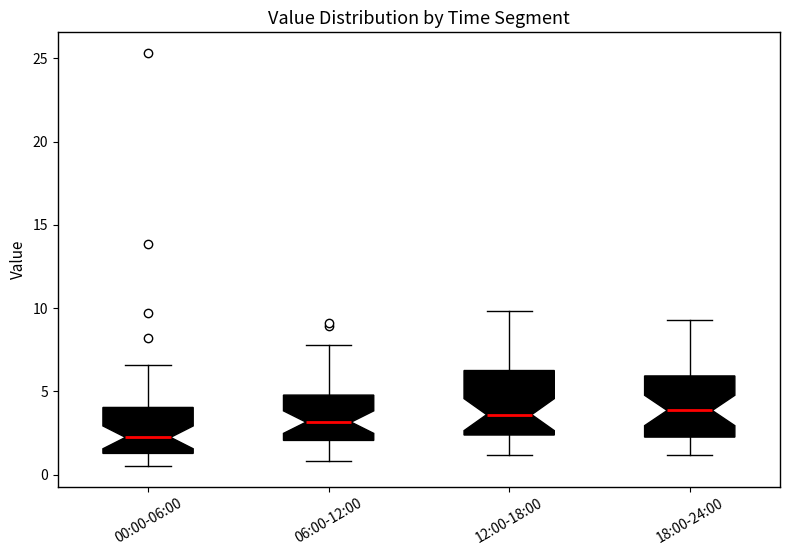

Reading left to right, read every box against the y-axis: the position of its median line, the range the box covers, and the ends of its whiskers. The values are not printed on the chart, so give them approximately, as read against the axis.

00:00-06:00: median 2.0, box 1.5 to 4.0, whiskers 0.5 to 6.5
06:00-12:00: median 3.0, box 2.0 to 5.0, whiskers 1.0 to 8.0
12:00-18:00: median 3.5, box 2.5 to 6.5, whiskers 1.0 to 10.0
18:00-24:00: median 4.0, box 2.5 to 6.0, whiskers 1.0 to 9.5